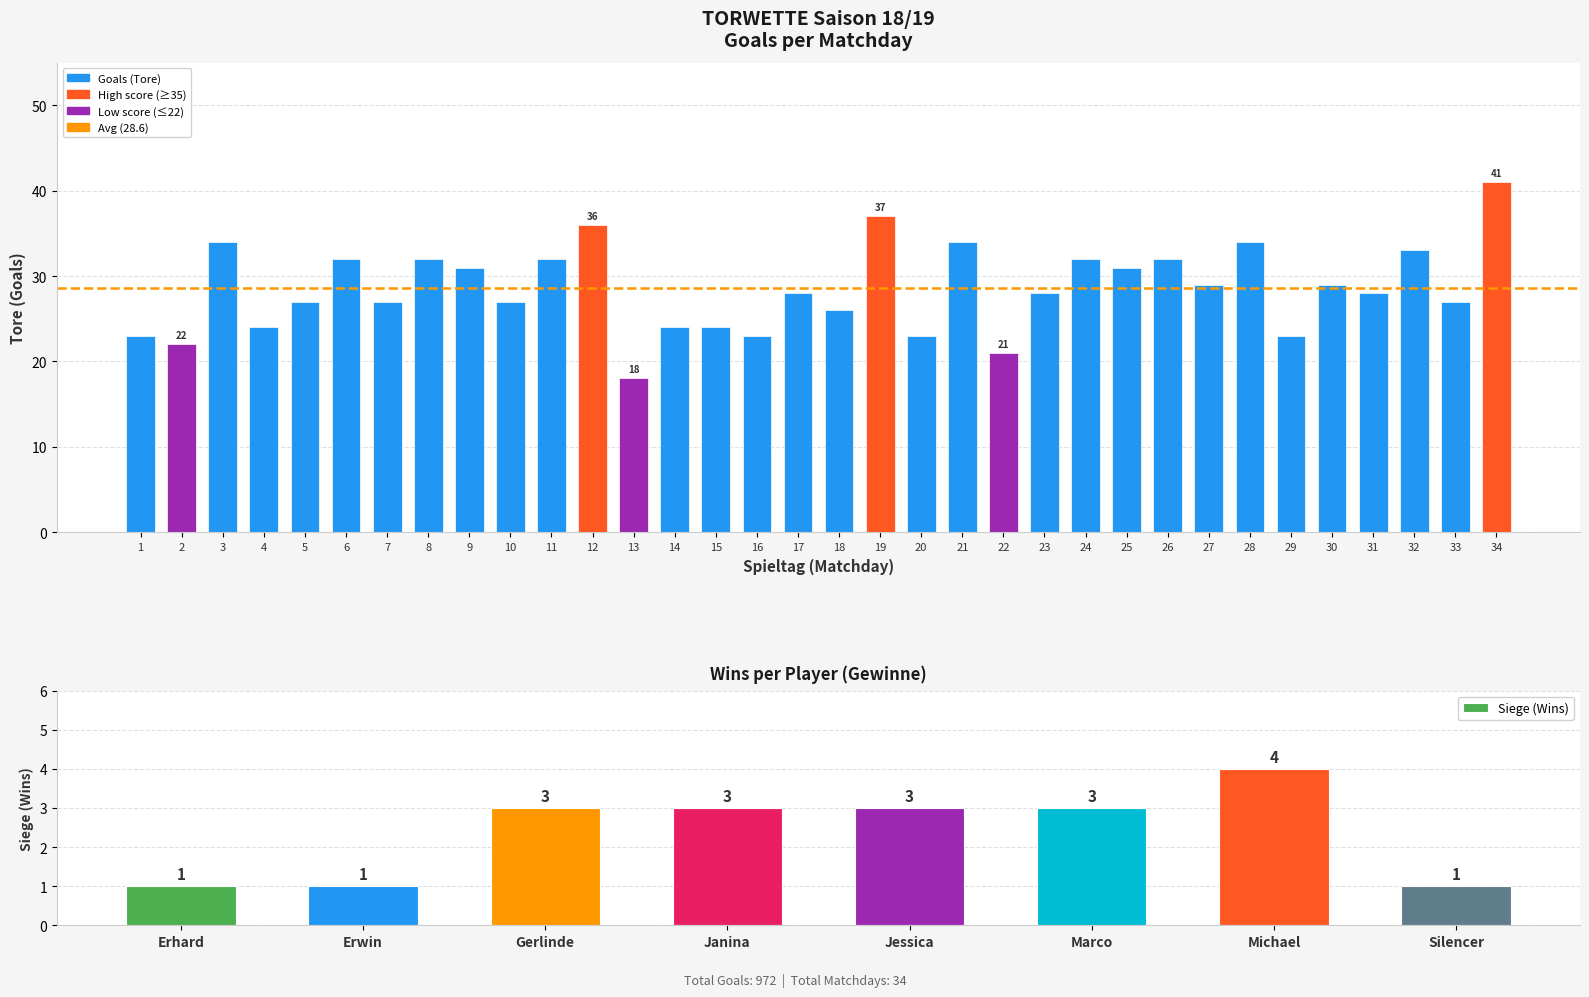

The chart shows a value of 52 at 11. True or false?

False